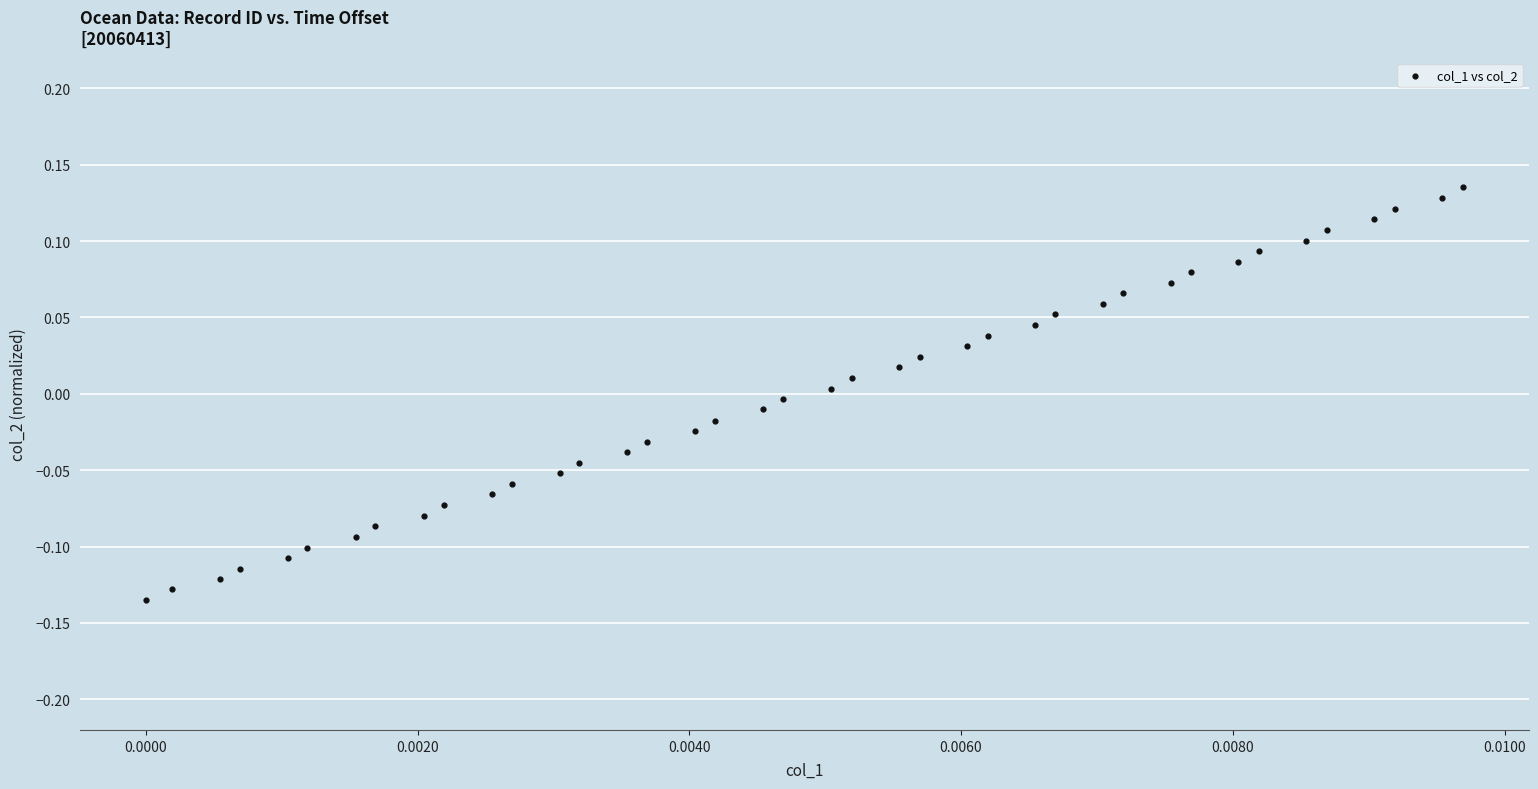

What is the range of Y values (max minus min)?

0.3